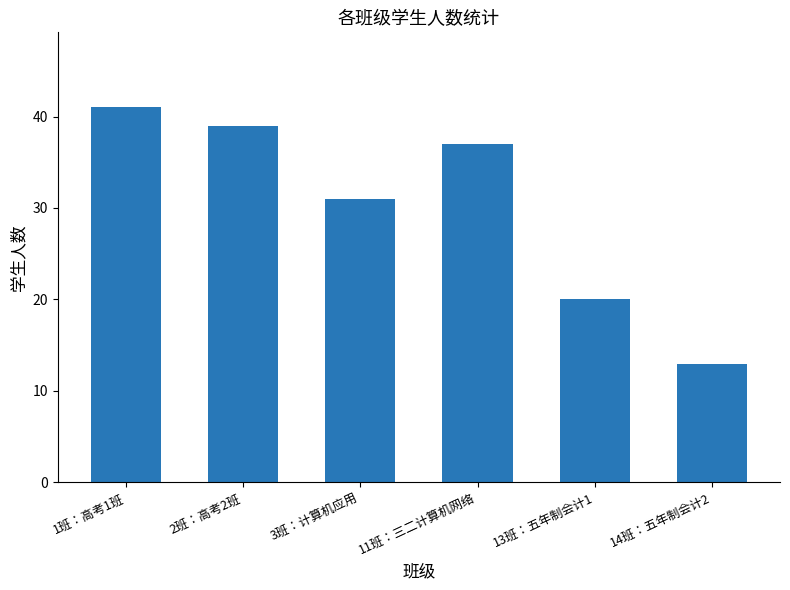

The chart shows a value of 37 at 11班：三二计算机网络. True or false?

True